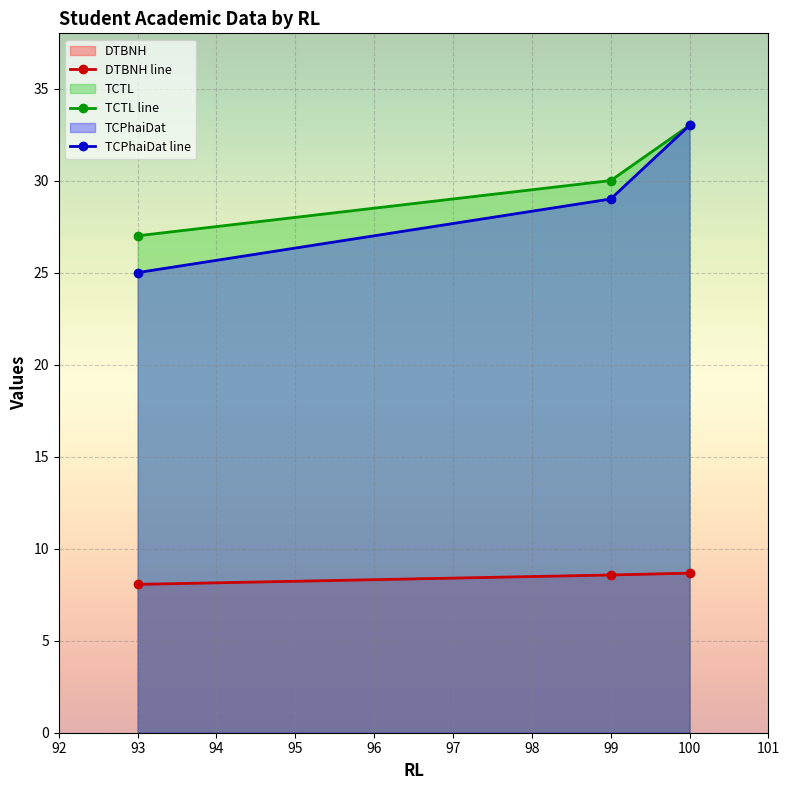

What are all the series names shown in the legend?

DTBNH, TCTL, TCPhaiDat